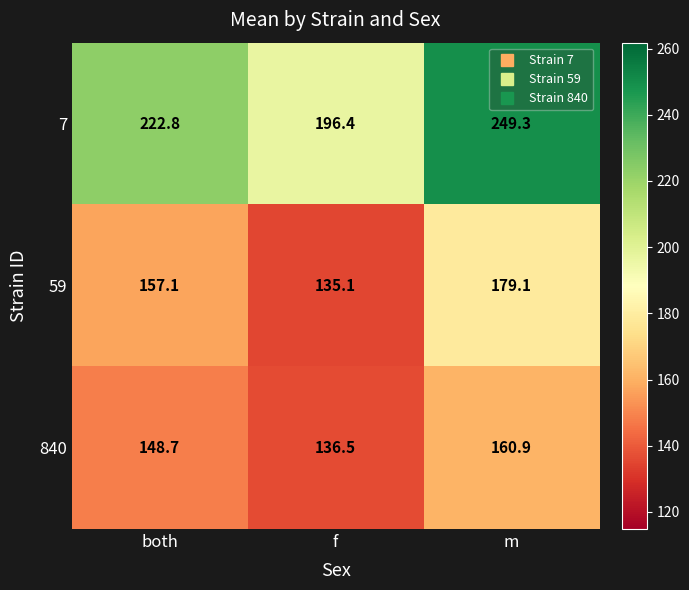

List the series in order of their peak value, lowest first.

840, 59, 7